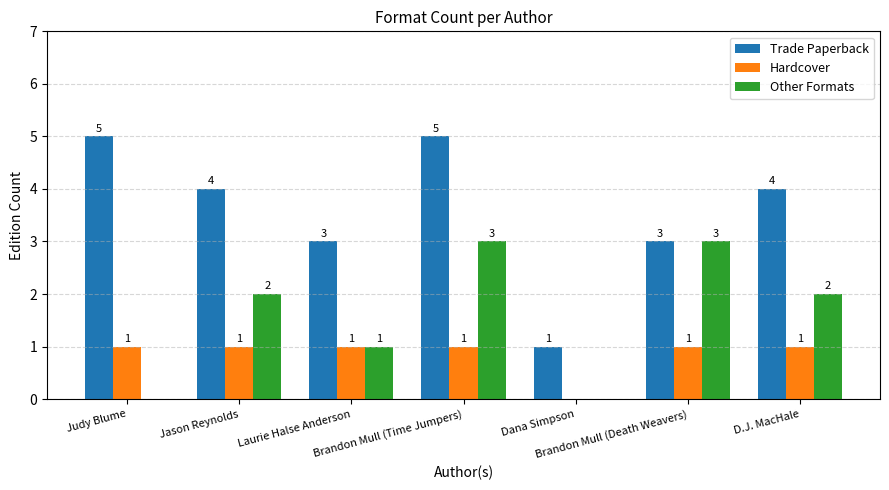

Are the bars horizontal?

No